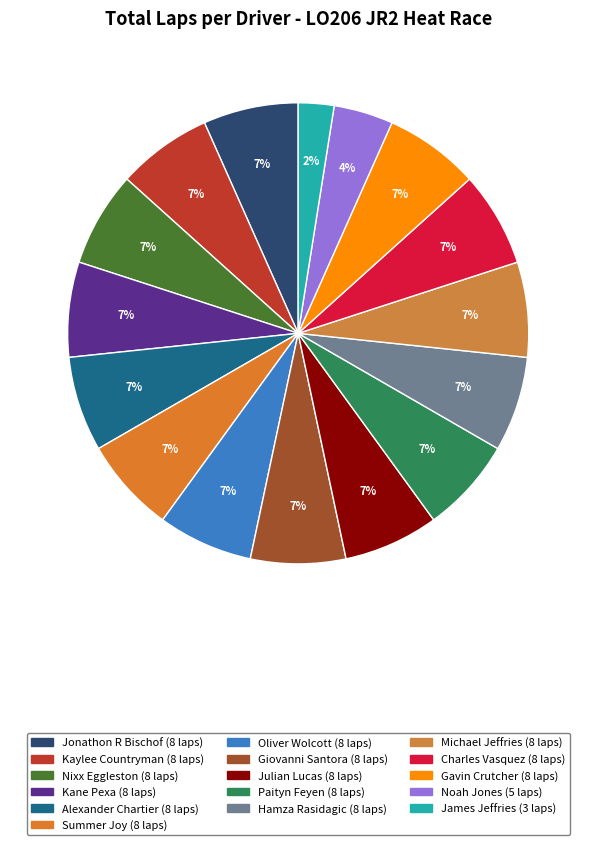

To the nearest percent, what percentage of the pie is Jonathon R Bischof?

7%